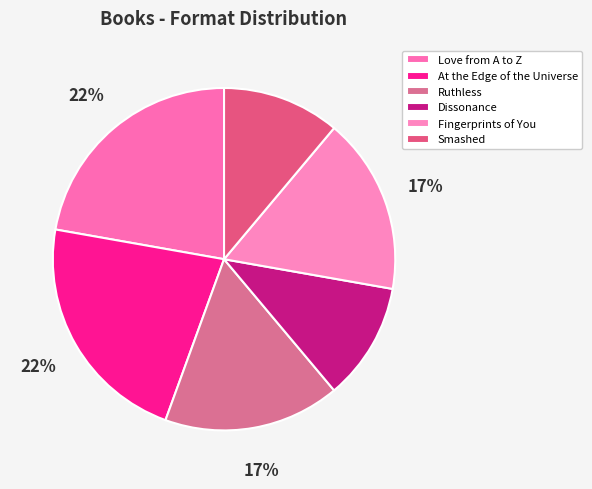

What percentage is NOT represented by Smashed?

88.9%